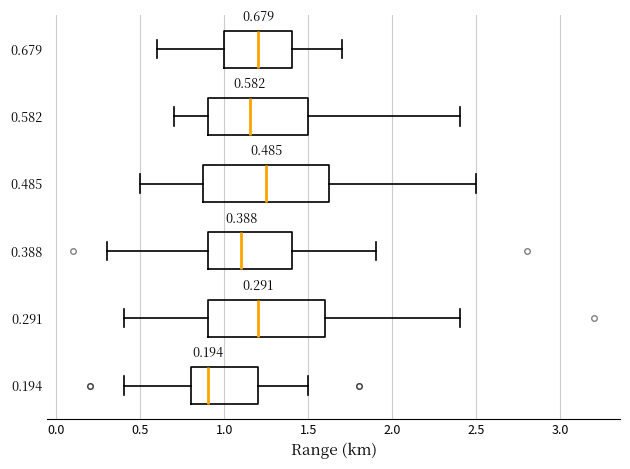

Which box has the furthest to the right median line?

0.485